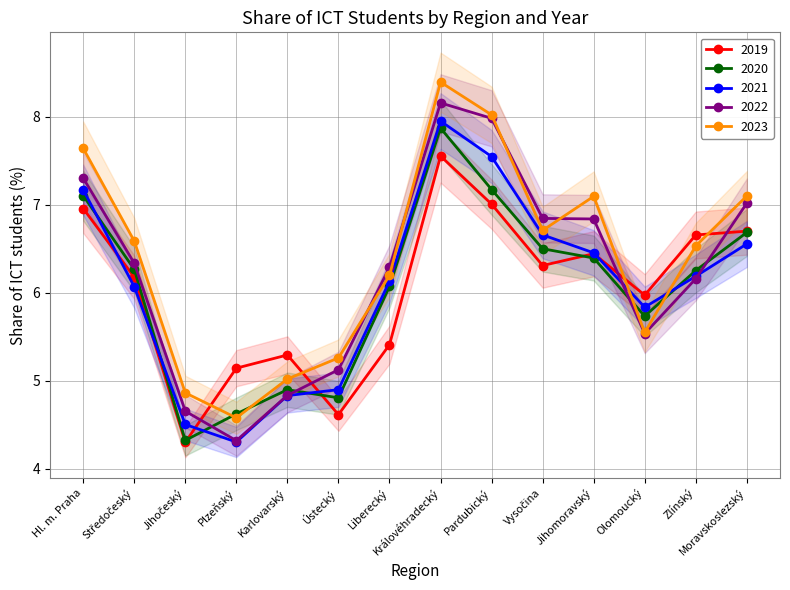

What is the sum of the 2021 values at Středočeský and Moravskoslezský?

12.6